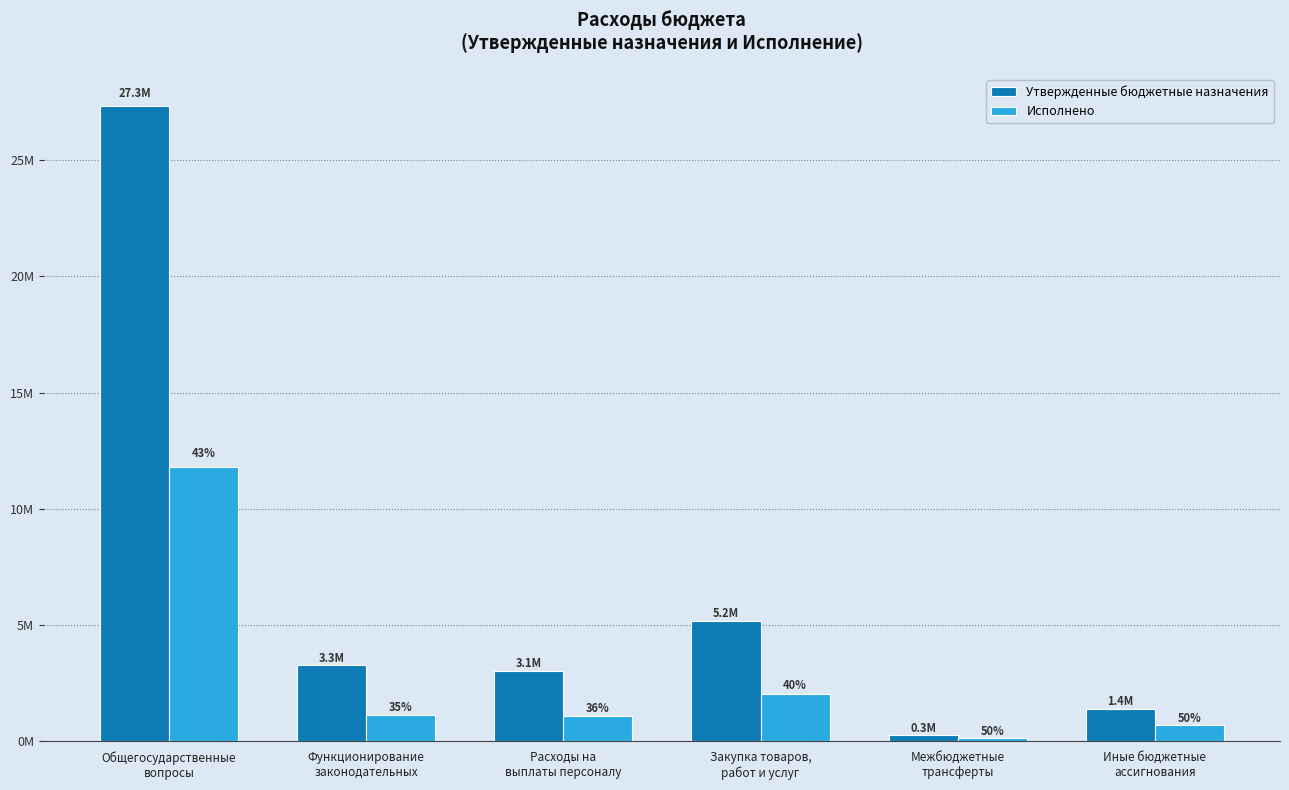

True or false: Исполнено has a value of 288031.4 at Иные бюджетные
ассигнования.

False